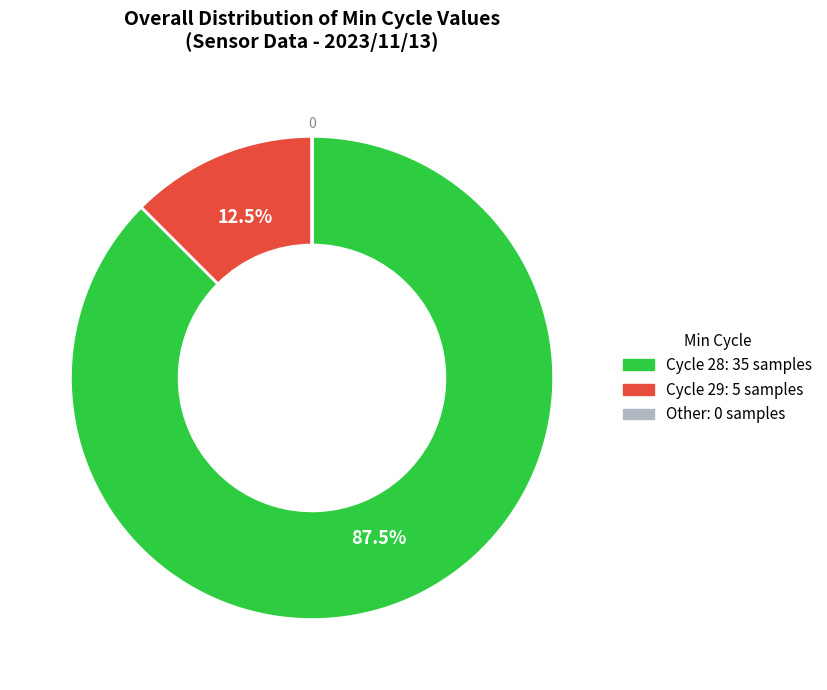

Does any single category account for the majority?

Yes